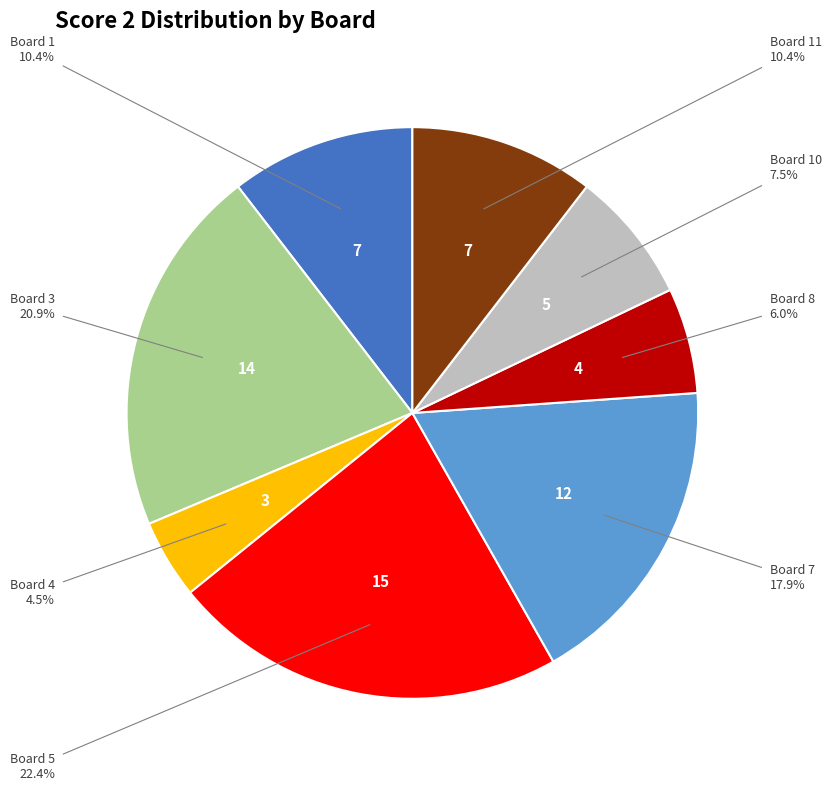

Does any single category account for the majority?

No